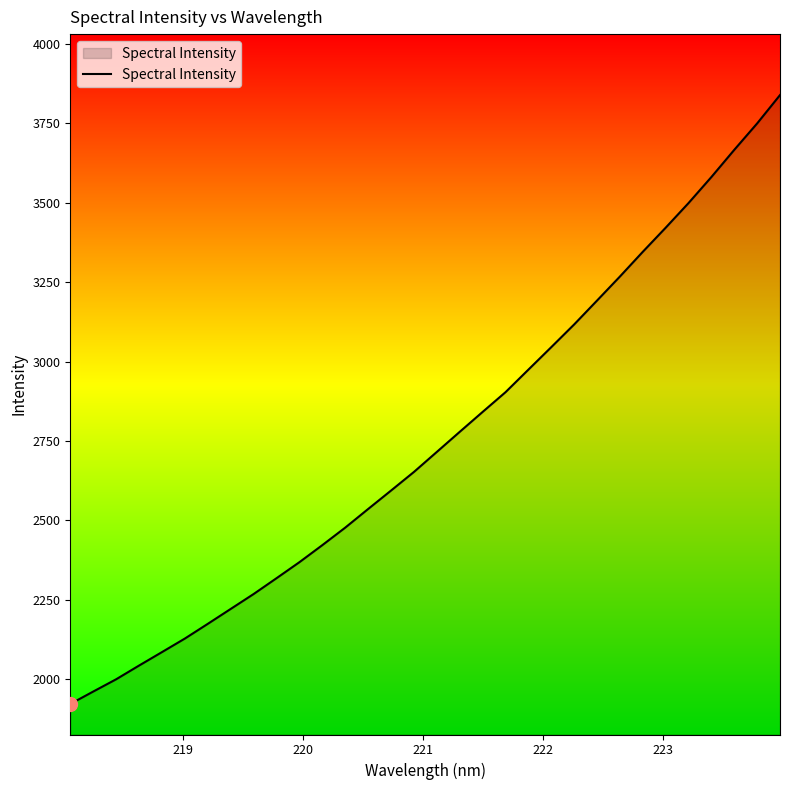

What is the difference between the maximum and minimum values?

1917.7